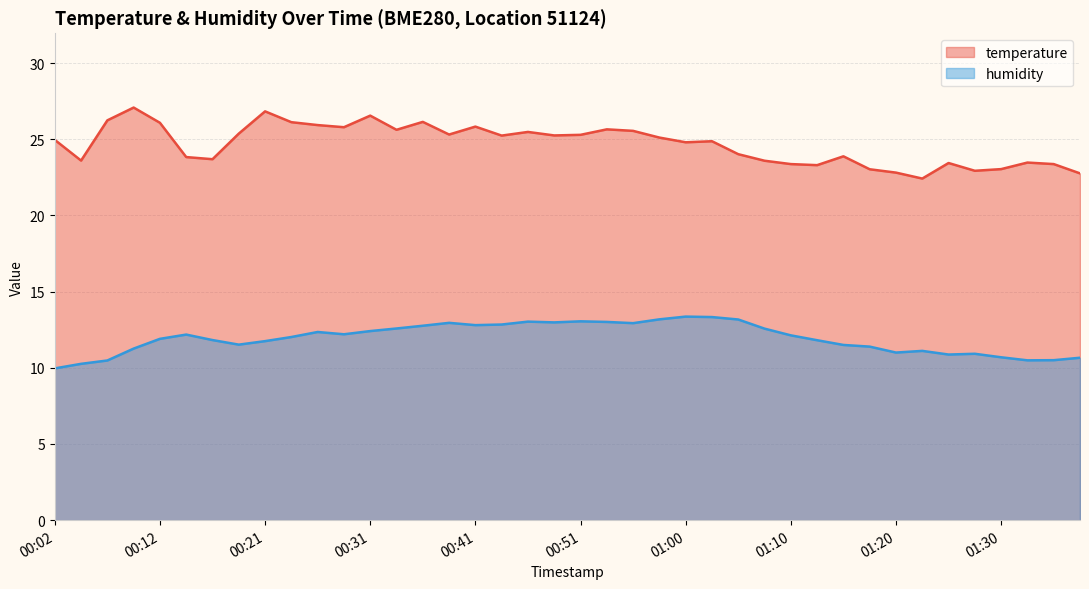

How many data points in temperature are less than 25?

20